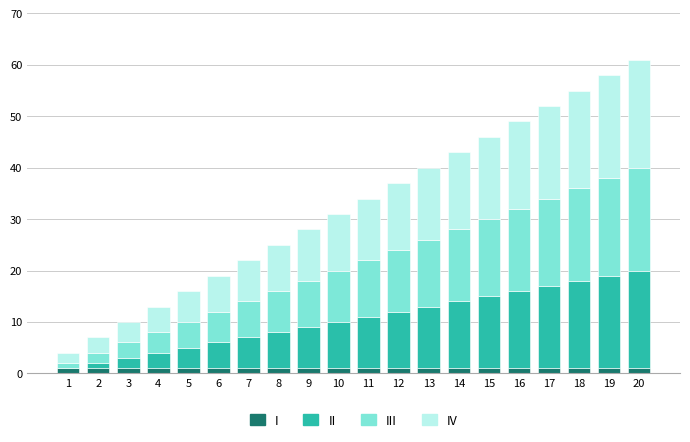

At which label does IV first exceed 12?

12